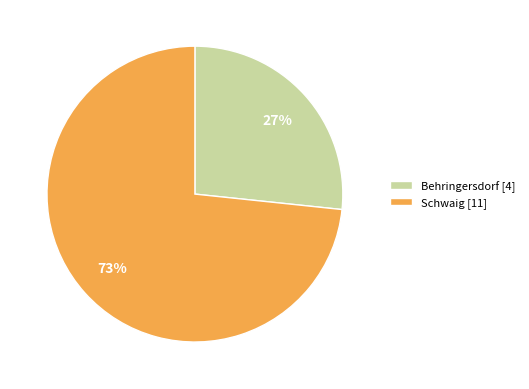

Is the sum of Schwaig [11] and Behringersdorf [4] greater than half?

Yes